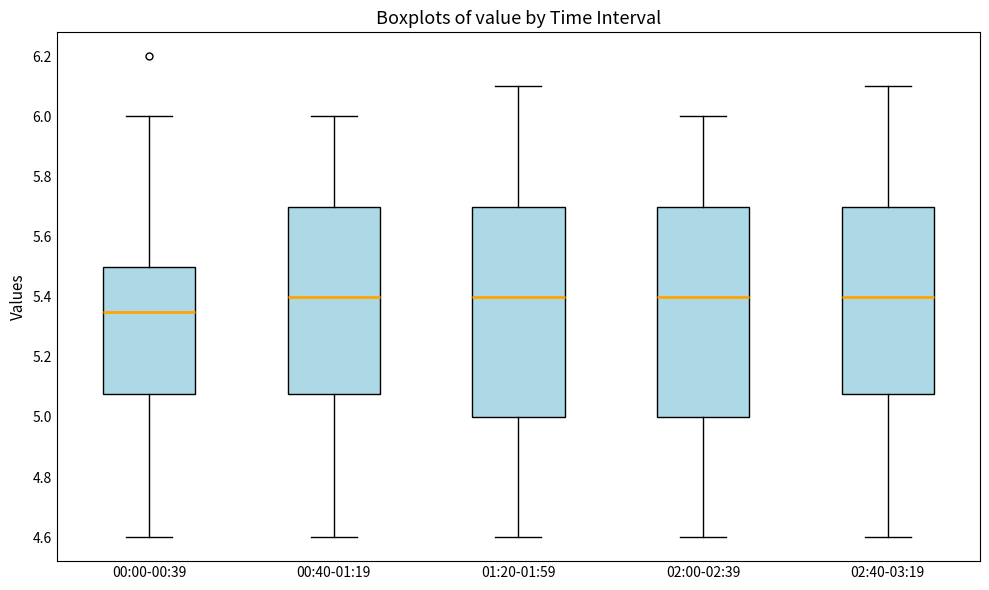

Reading left to right, transcribe this box plot: for each box, give where its median line is, the range the box spans, and where its two whiskers end, as read against the y-axis. The values are not printed on the chart, so give them approximately, as read against the axis.

00:00-00:39: median 5.36, box 5.08 to 5.50, whiskers 4.60 to 6.00
00:40-01:19: median 5.40, box 5.08 to 5.70, whiskers 4.60 to 6.00
01:20-01:59: median 5.40, box 5.00 to 5.70, whiskers 4.60 to 6.10
02:00-02:39: median 5.40, box 5.00 to 5.70, whiskers 4.60 to 6.00
02:40-03:19: median 5.40, box 5.08 to 5.70, whiskers 4.60 to 6.10